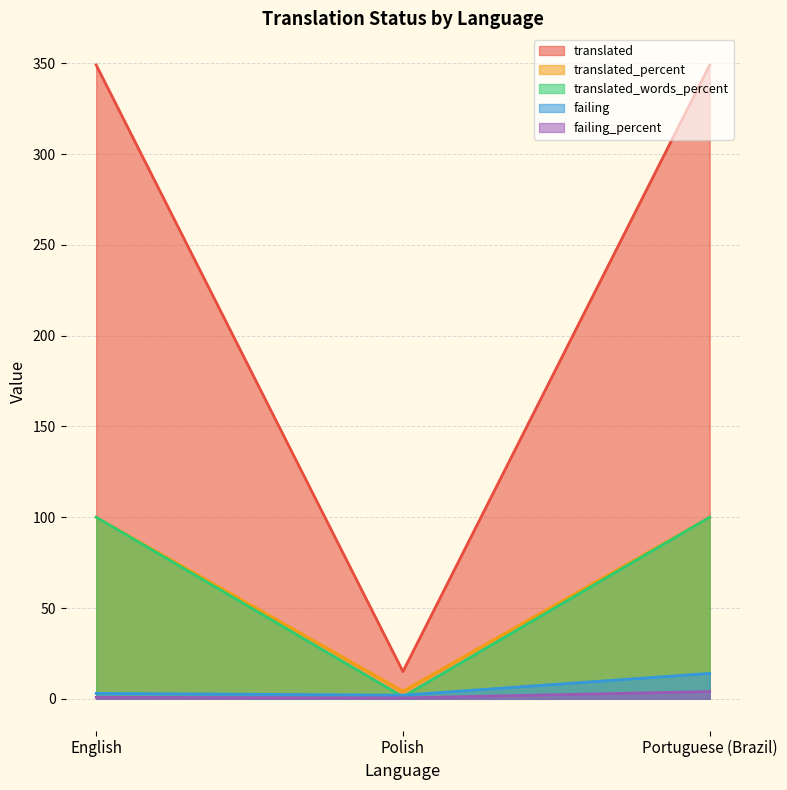

What is the sum of all translated_percent values?

204.2